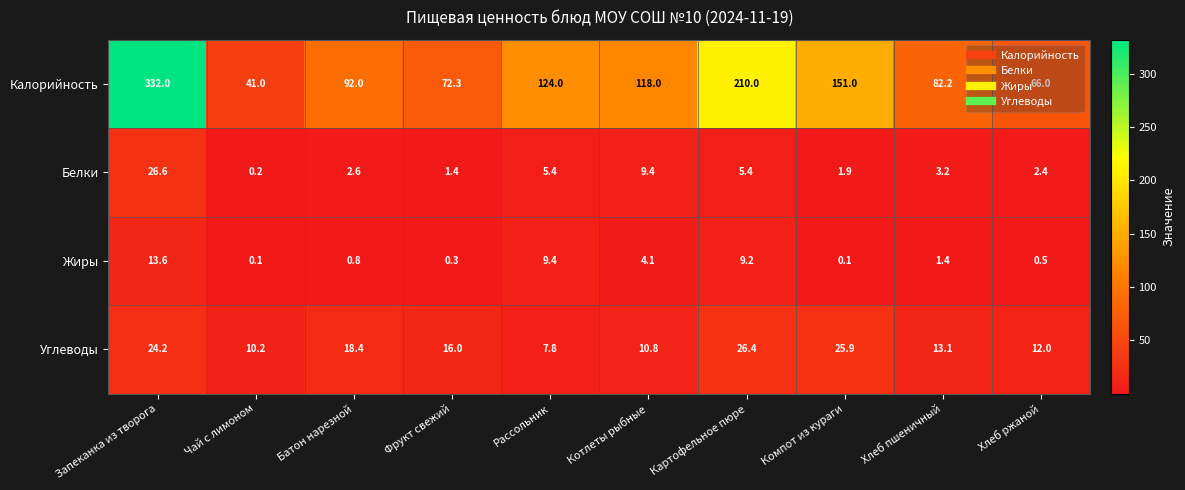

At which category is the sum across all series the highest?

Запеканка из творога